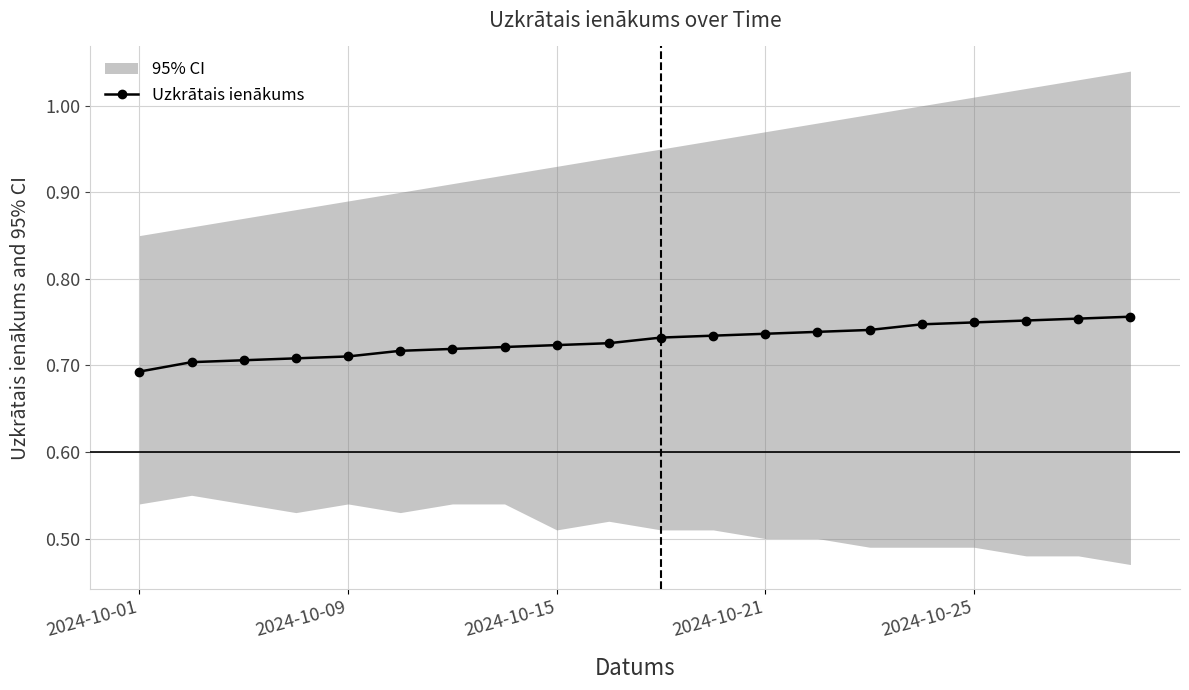

The chart shows a value of 0.2 at 15. True or false?

False